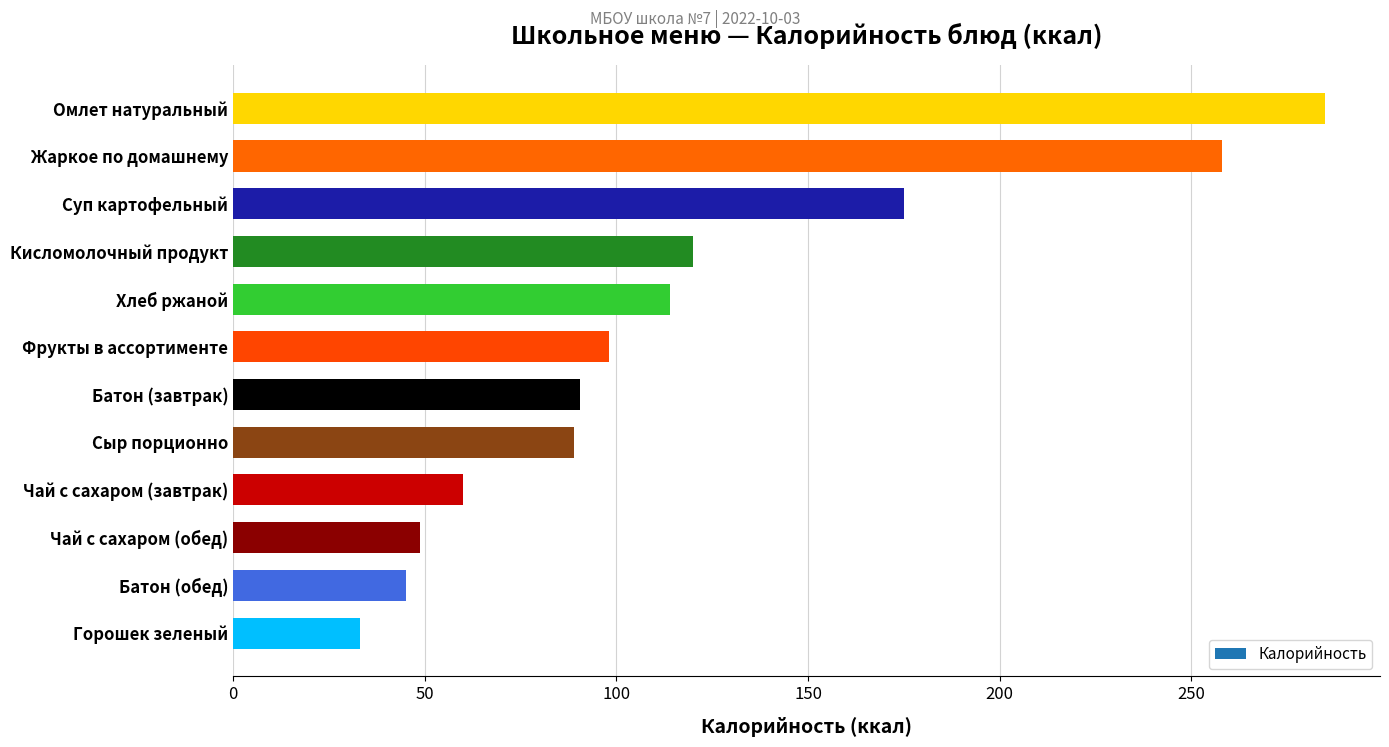

True or false: the data shows 510.0 at Омлет натуральный.

False